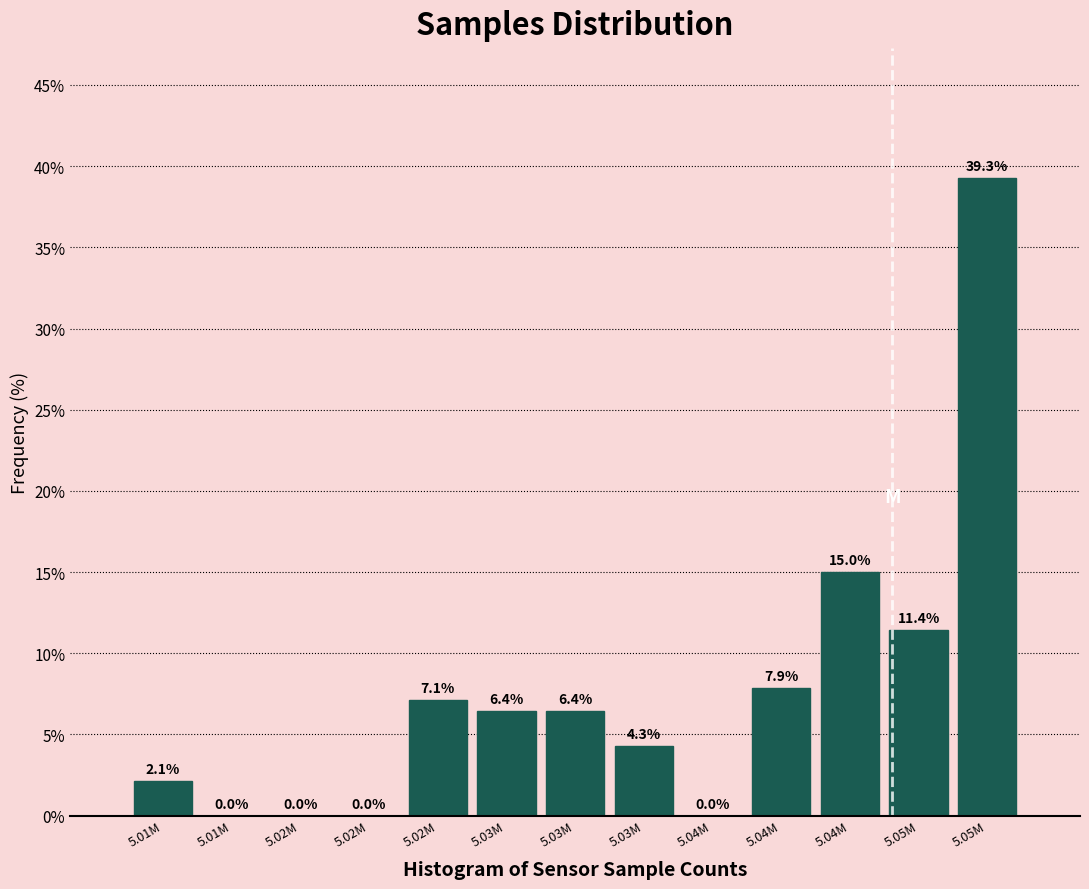

Count the number of data series in this chart.

1